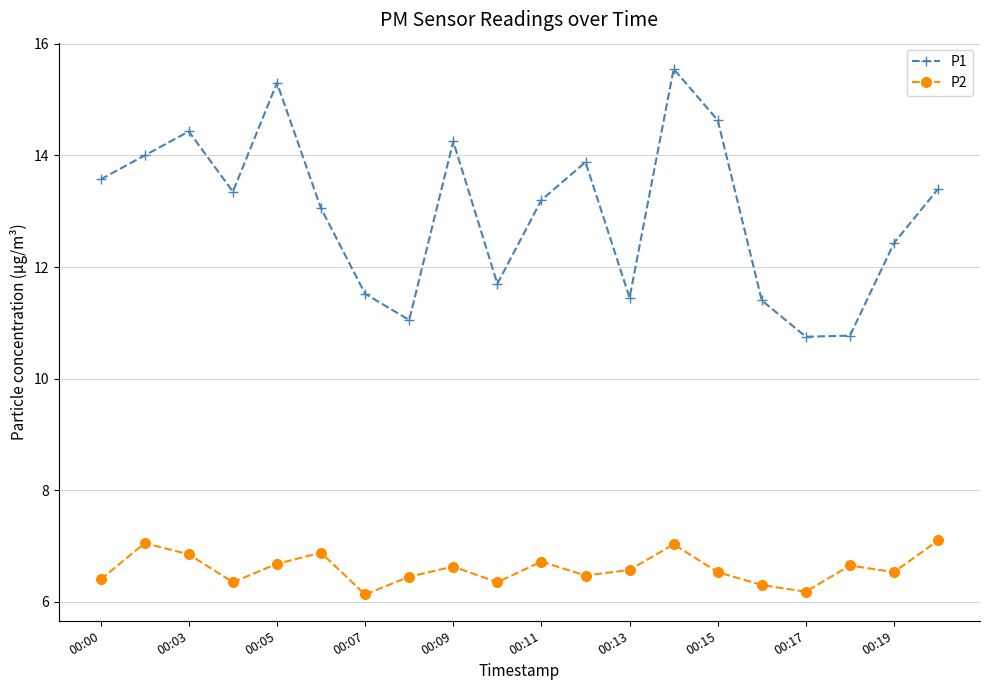

List the series in order of their peak value, lowest first.

P2, P1